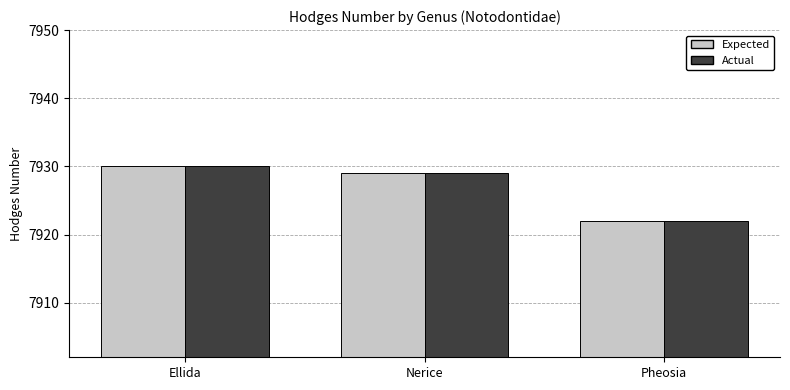

What is the value of the Expected bar at the 1st from the left?

7930